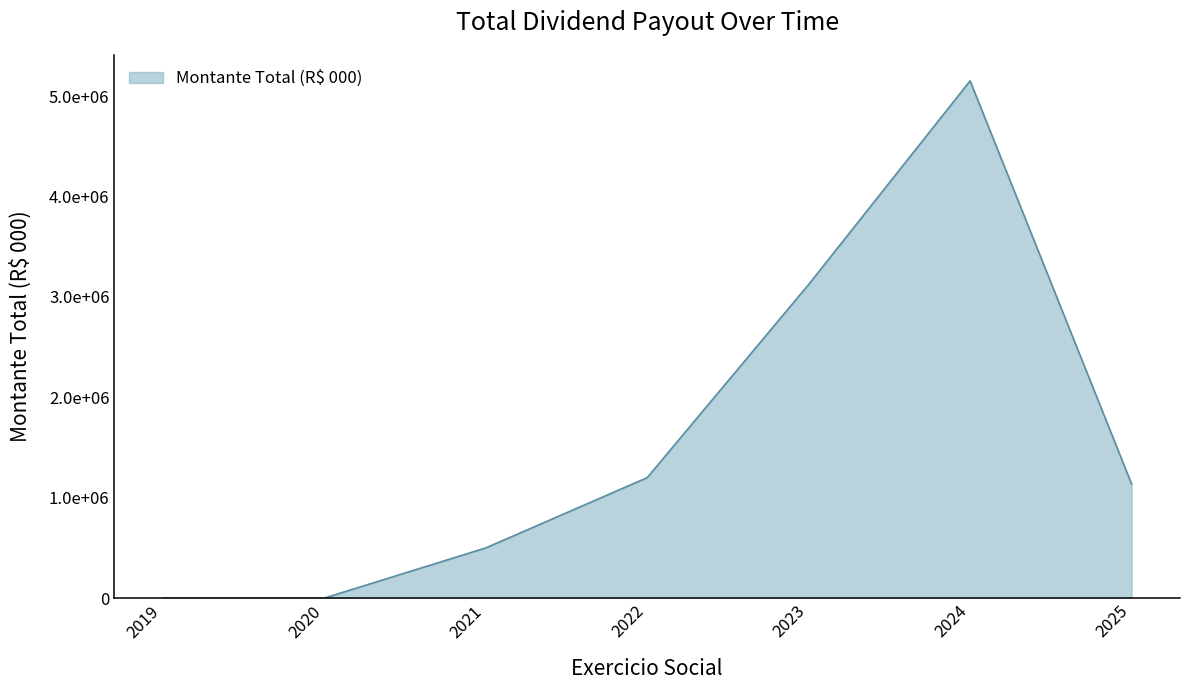

How many values are above zero?

5